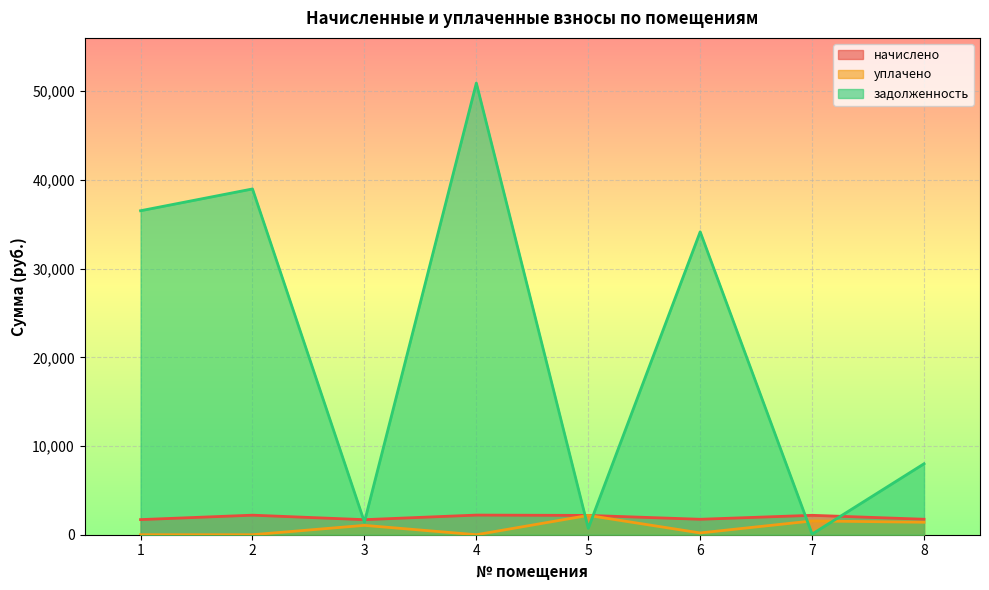

Read the начислено value at 3.

1697.4